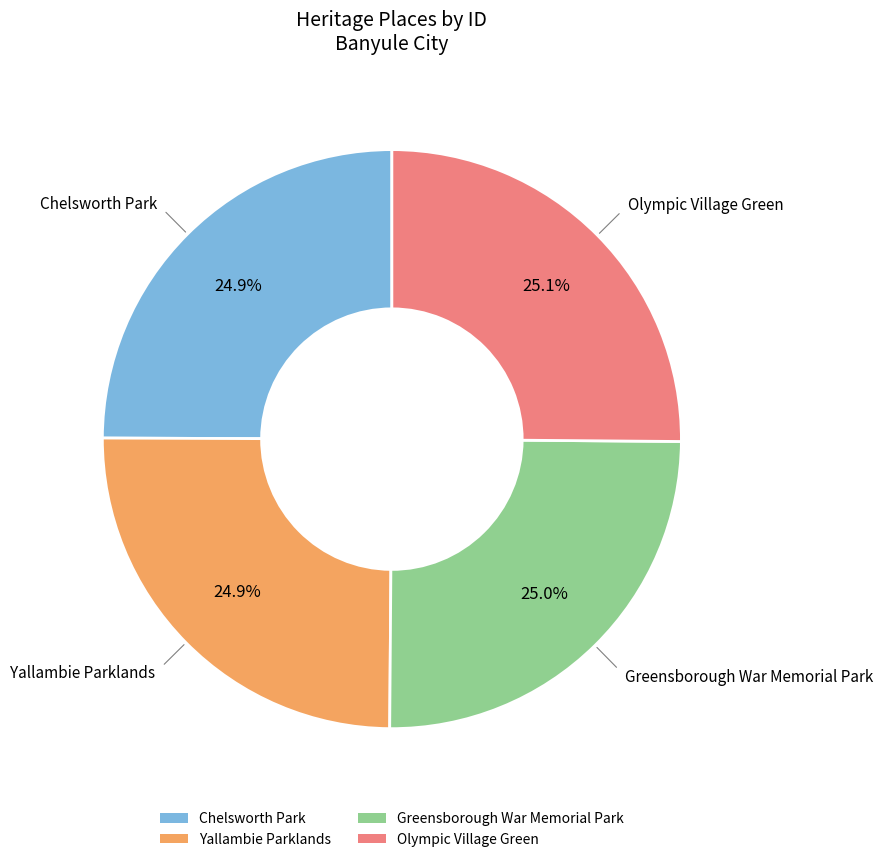

Does Olympic Village Green represent more than half of the total?

No